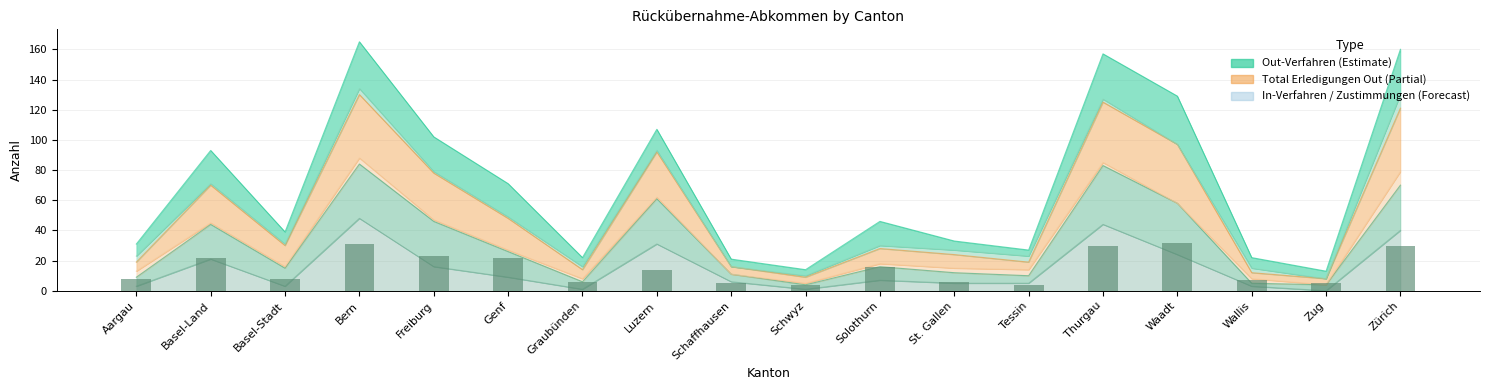

What is the difference between the second highest and second lowest values in the Out-Verfahren series?

27